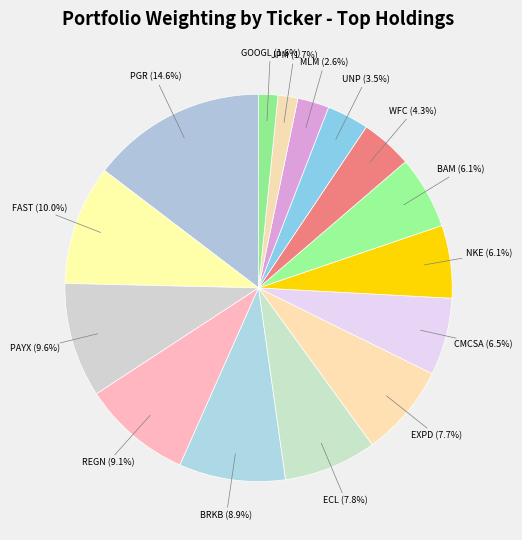

Count the number of slices in the pie.

15